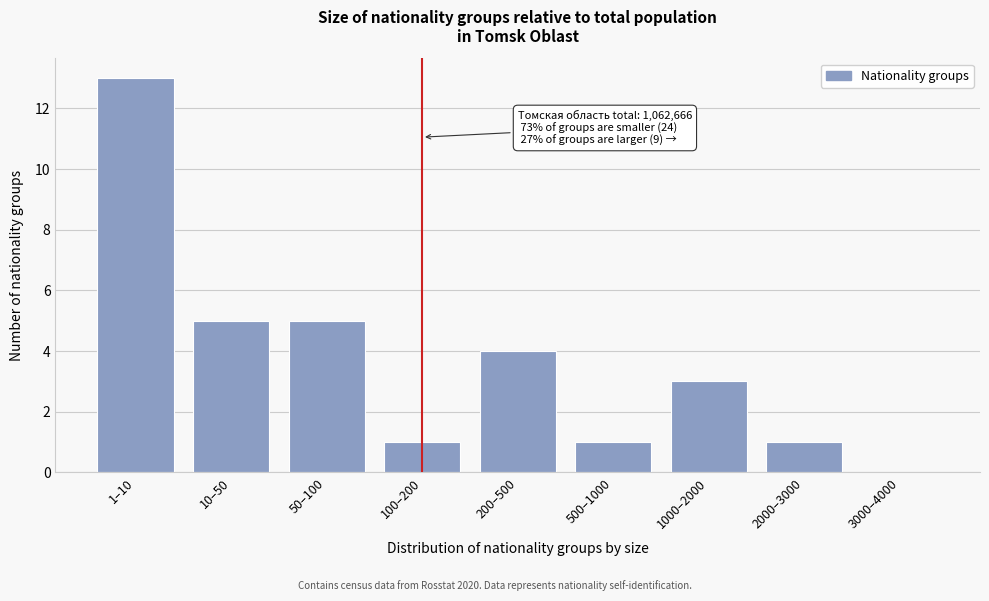

Reading right to left, what are all the values shown in this chart?

3000–4000=0	2000–3000=1	1000–2000=3	500–1000=1	200–500=4	100–200=1	50–100=5	10–50=5	1–10=13